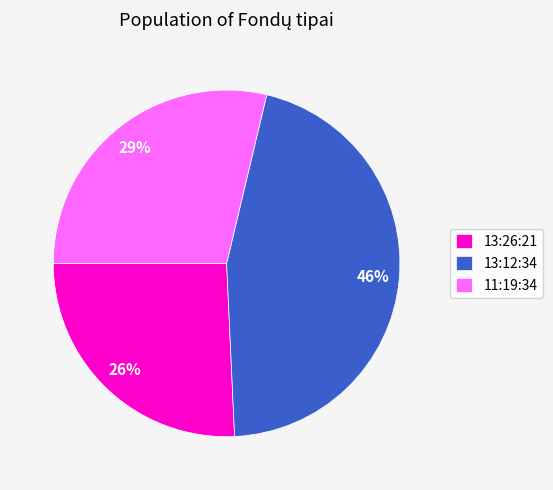

To the nearest percent, what is the combined percentage of 13:12:34 and 11:19:34?

74%